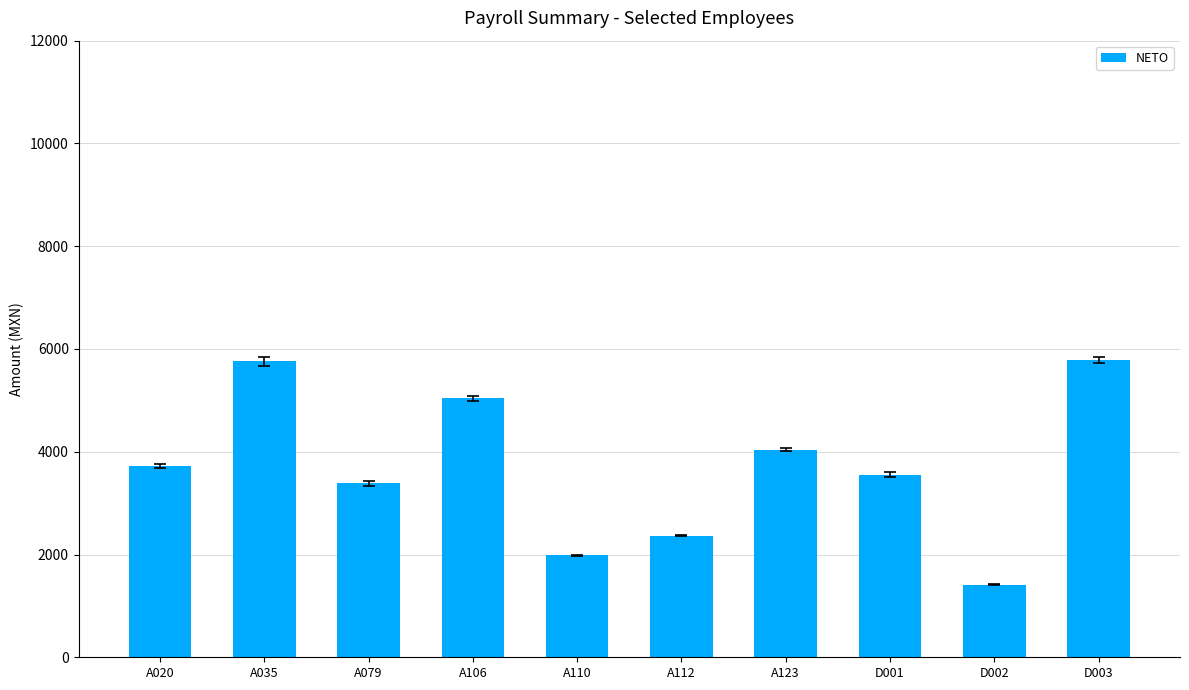

Which has a higher value, D003 or A020?

D003